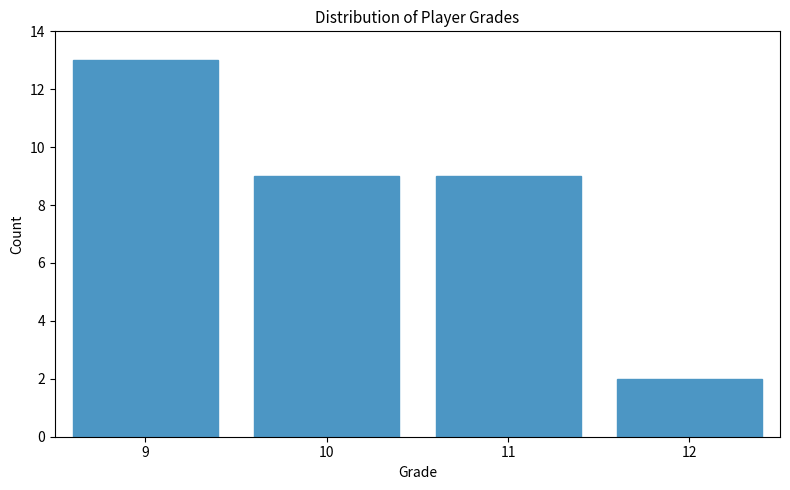

Which range on the x-axis has the tallest bar?

8.5 to 9.5